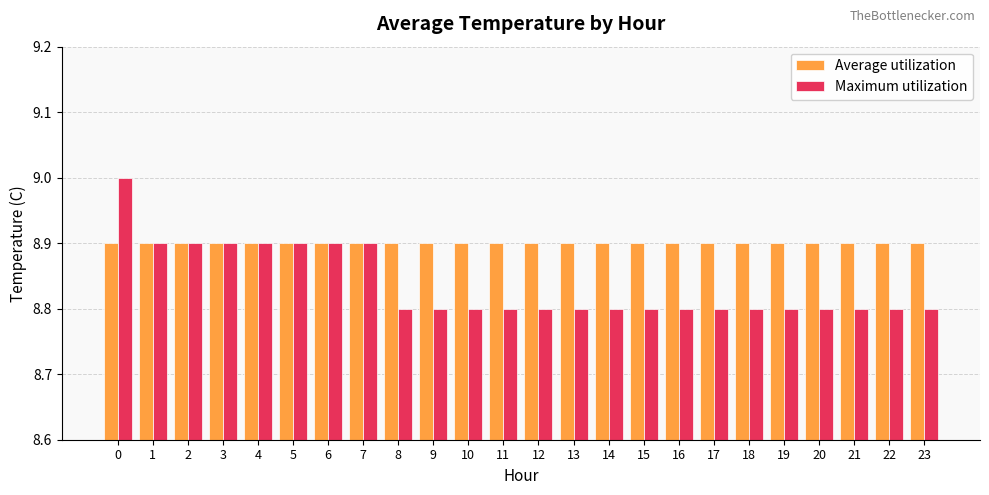

What is the average value of the Maximum utilization series?

8.8